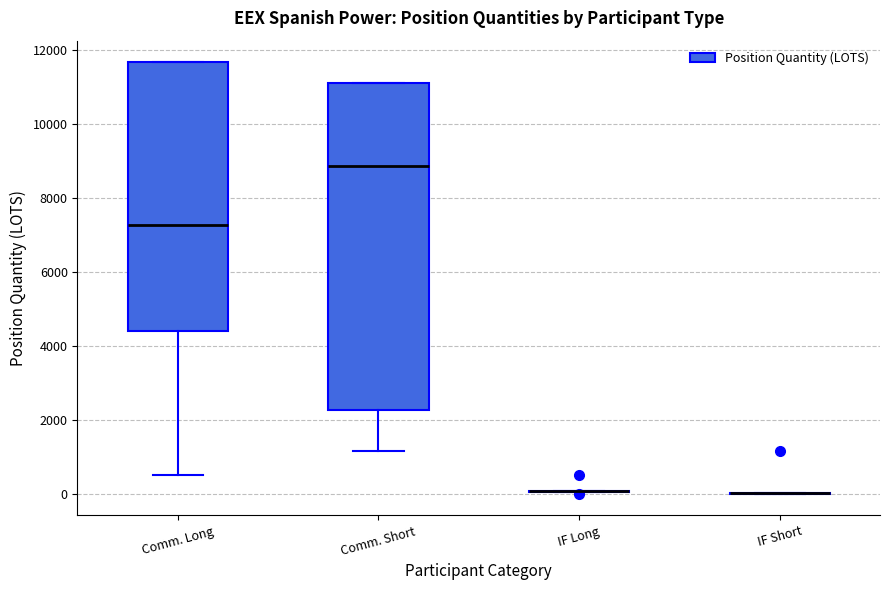

Reading left to right, read every box against the y-axis: the position of its median line, the range the box covers, and the ends of its whiskers. The values are not printed on the chart, so give them approximately, as read against the axis.

Comm. Long: median 7200, box 4400 to 11600, whiskers 600 to 11600
Comm. Short: median 8800, box 2200 to 11200, whiskers 1200 to 11200
IF Long: box collapsed to a line at 0, whiskers 0 to 0
IF Short: box collapsed to a line at 0, whiskers 0 to 0